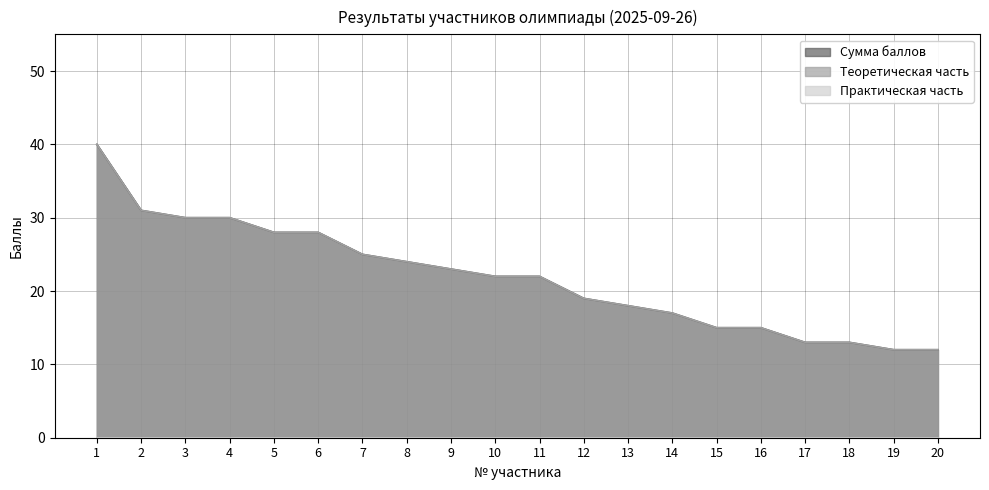

Which series has the largest total across all categories?

Теоретическая часть